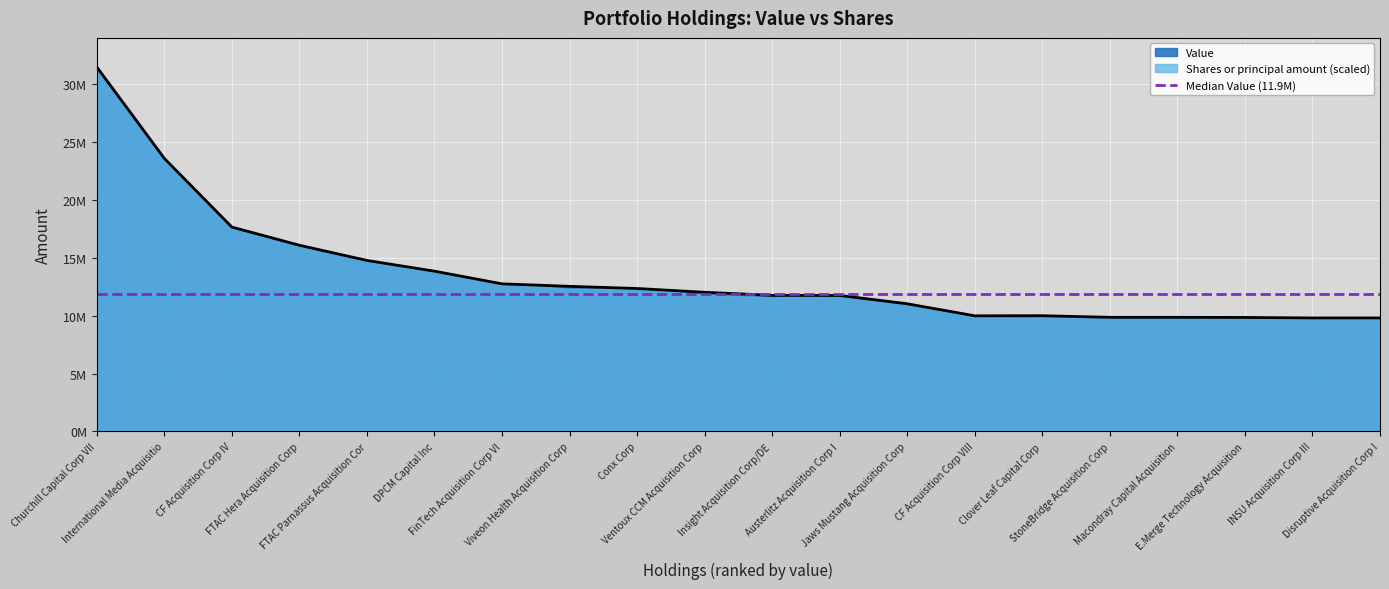

What is the value of the 15th point from the left?

9990000